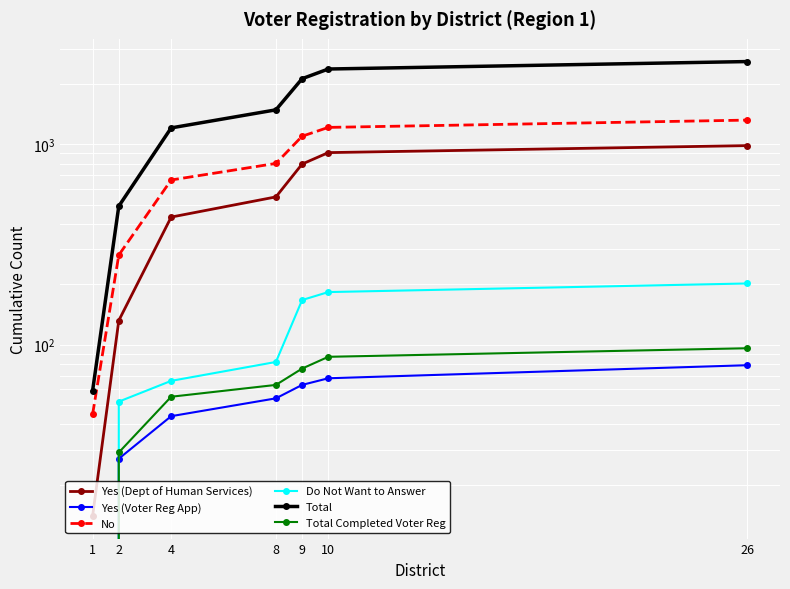

Between 1 and 26, which is larger?

26